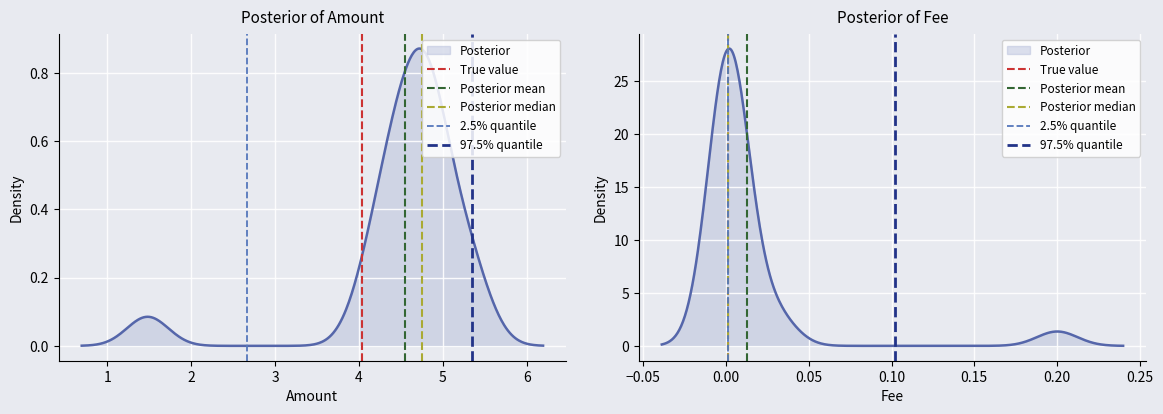

True or false: True value has a value of 0 at 0.

False